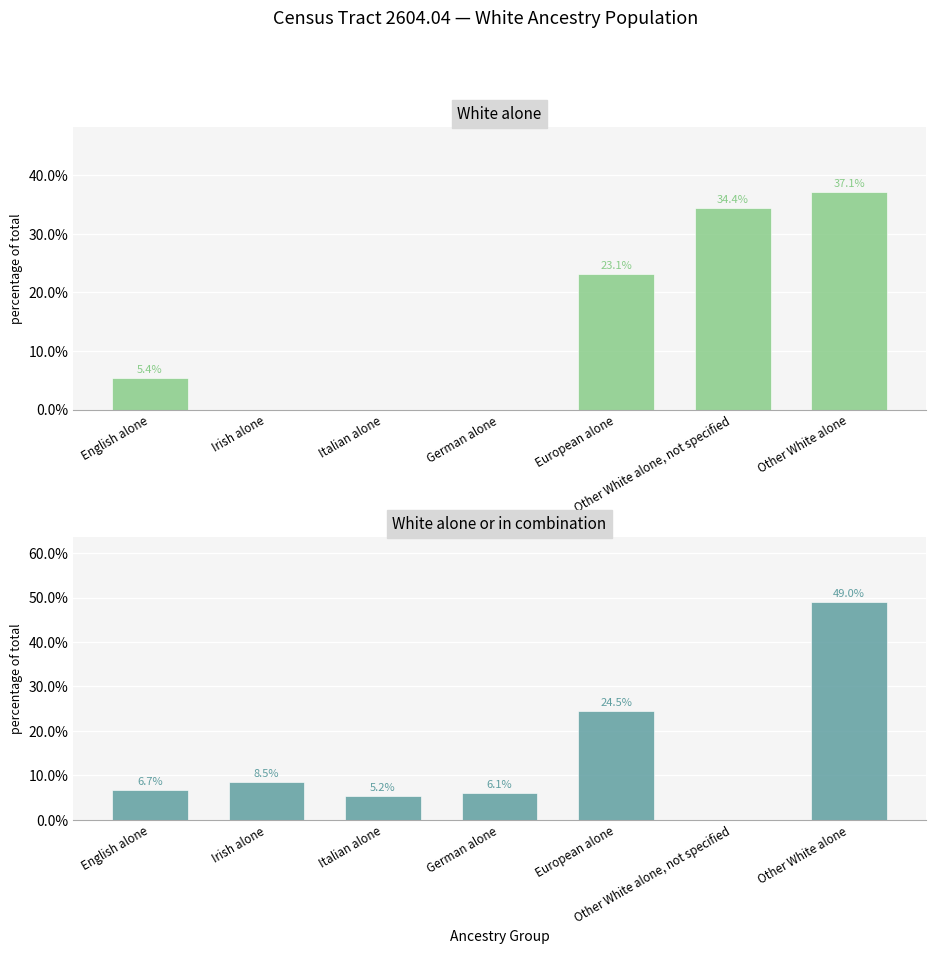

What is the difference between the White alone values at European alone and Other White alone?

14.0